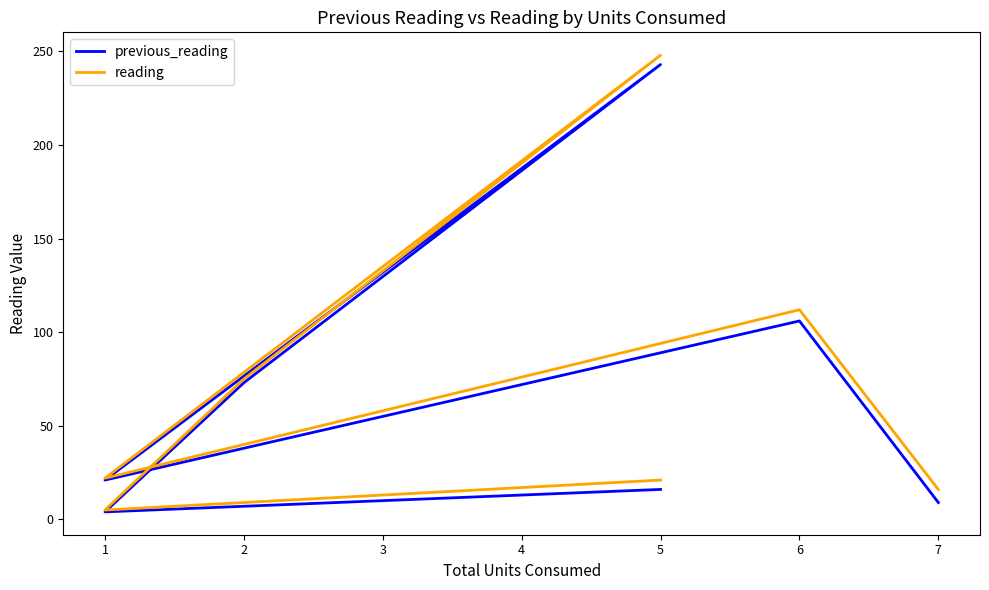

Which series has the largest total across all categories?

reading